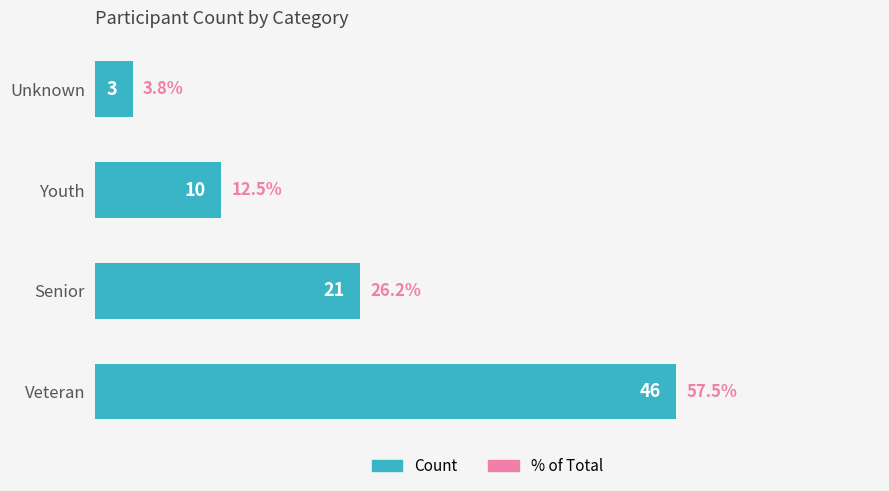

Which category has the lowest value across all series?

Unknown